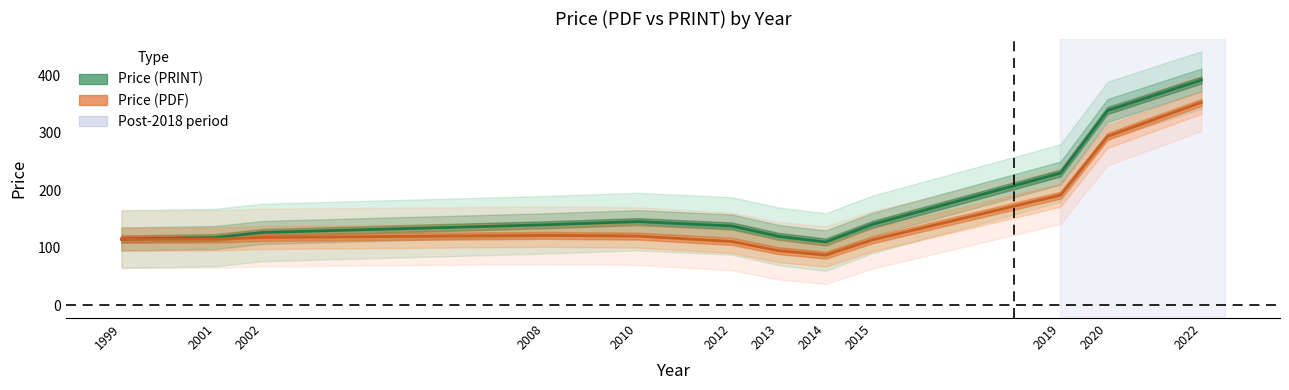

The value of Price (PRINT) at 2012 is 206.4. True or false?

False